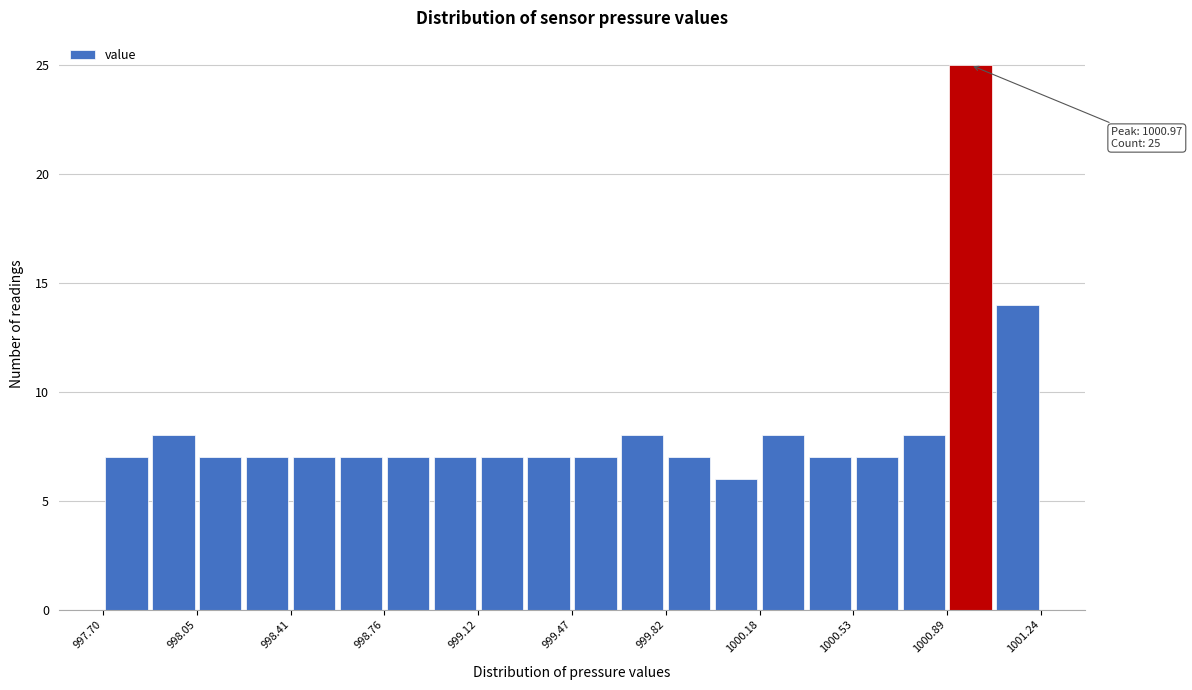

Read against the x-axis, roughly where is the centre of the tallest bar?

1000.95